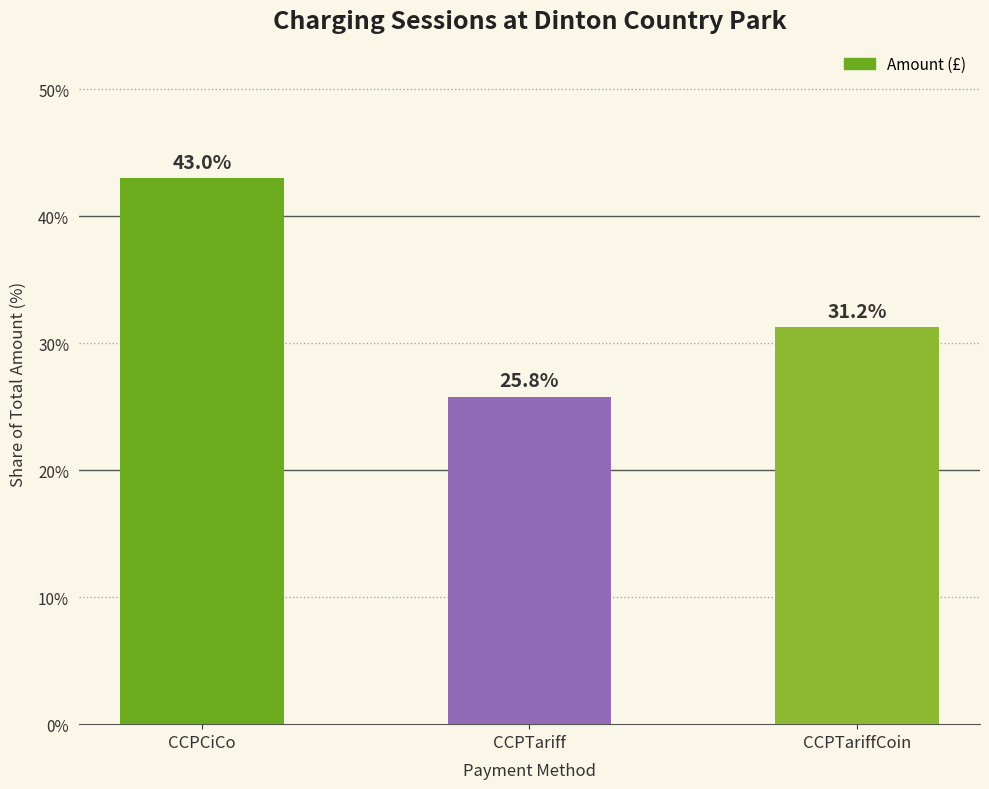

How many values exceed 31?

2